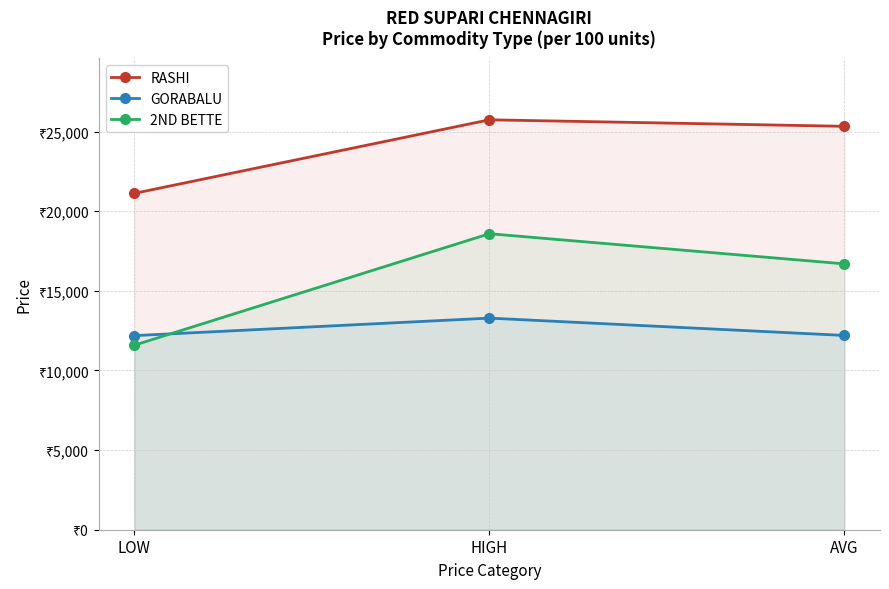

What is the minimum value shown in the chart?

11587